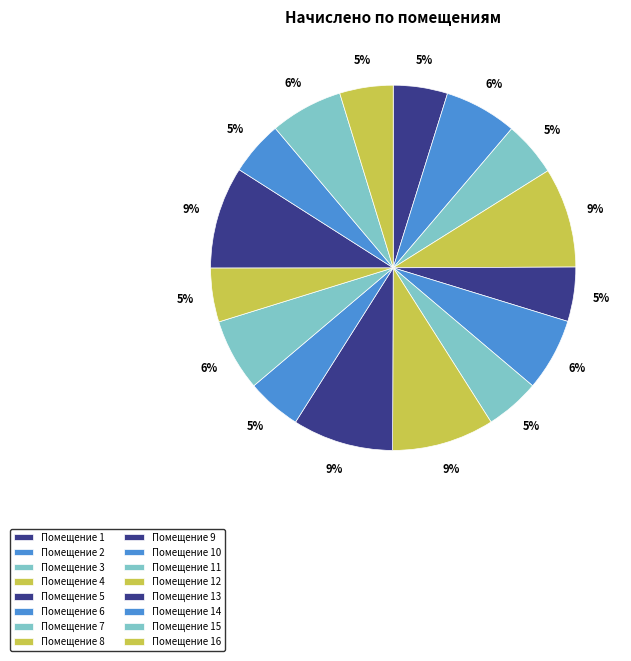

Does any single category account for the majority?

No